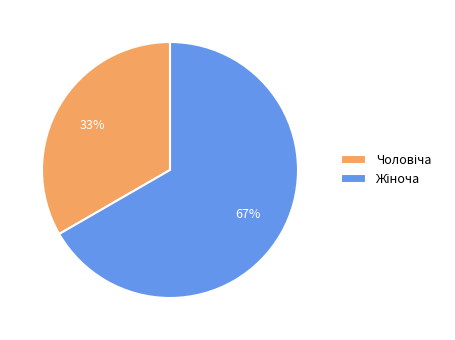

How many segments does this pie chart have?

2